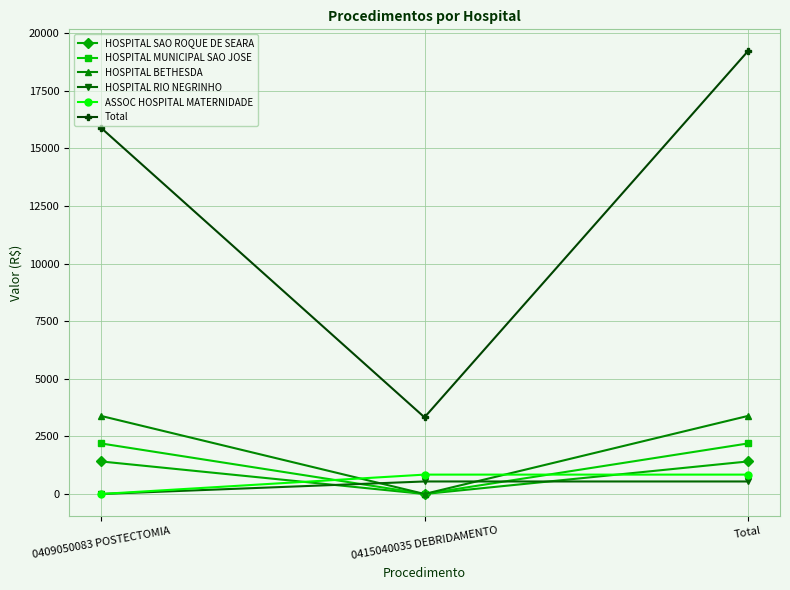

What are all the series names shown in the legend?

HOSPITAL SAO ROQUE DE SEARA, HOSPITAL MUNICIPAL SAO JOSE, HOSPITAL BETHESDA, HOSPITAL RIO NEGRINHO, ASSOC HOSPITAL MATERNIDADE, Total